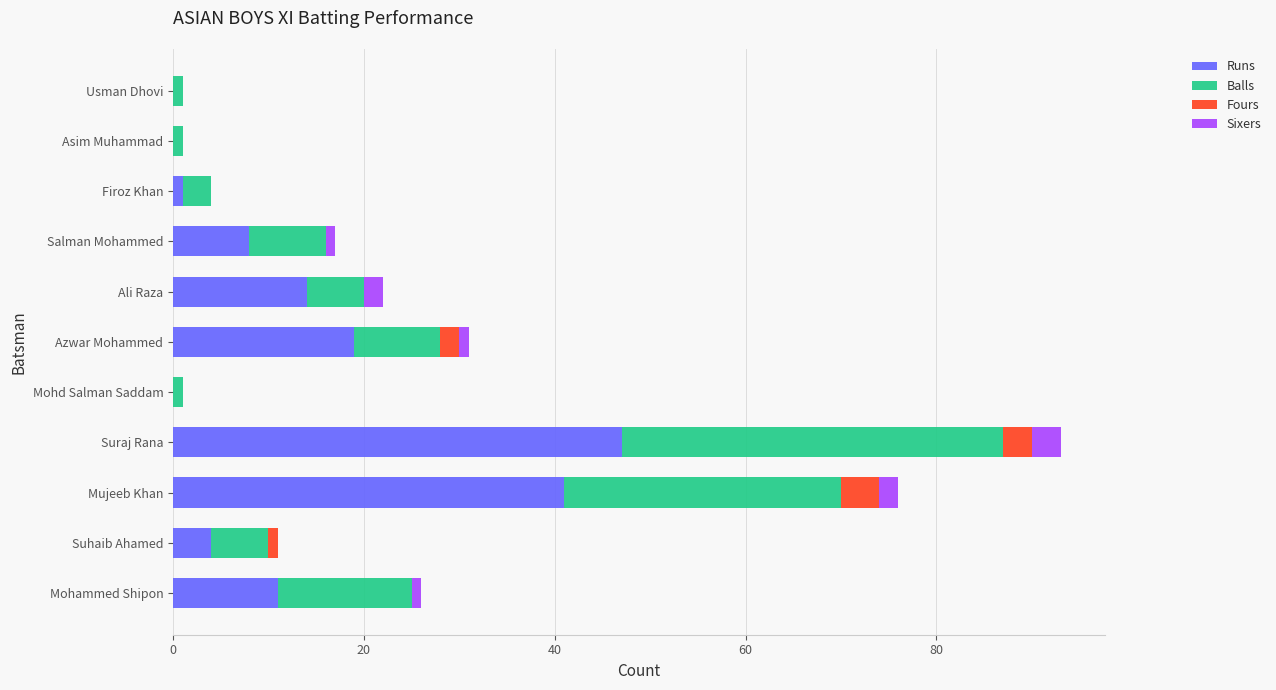

Which category has the highest value in the Runs series?

Suraj Rana